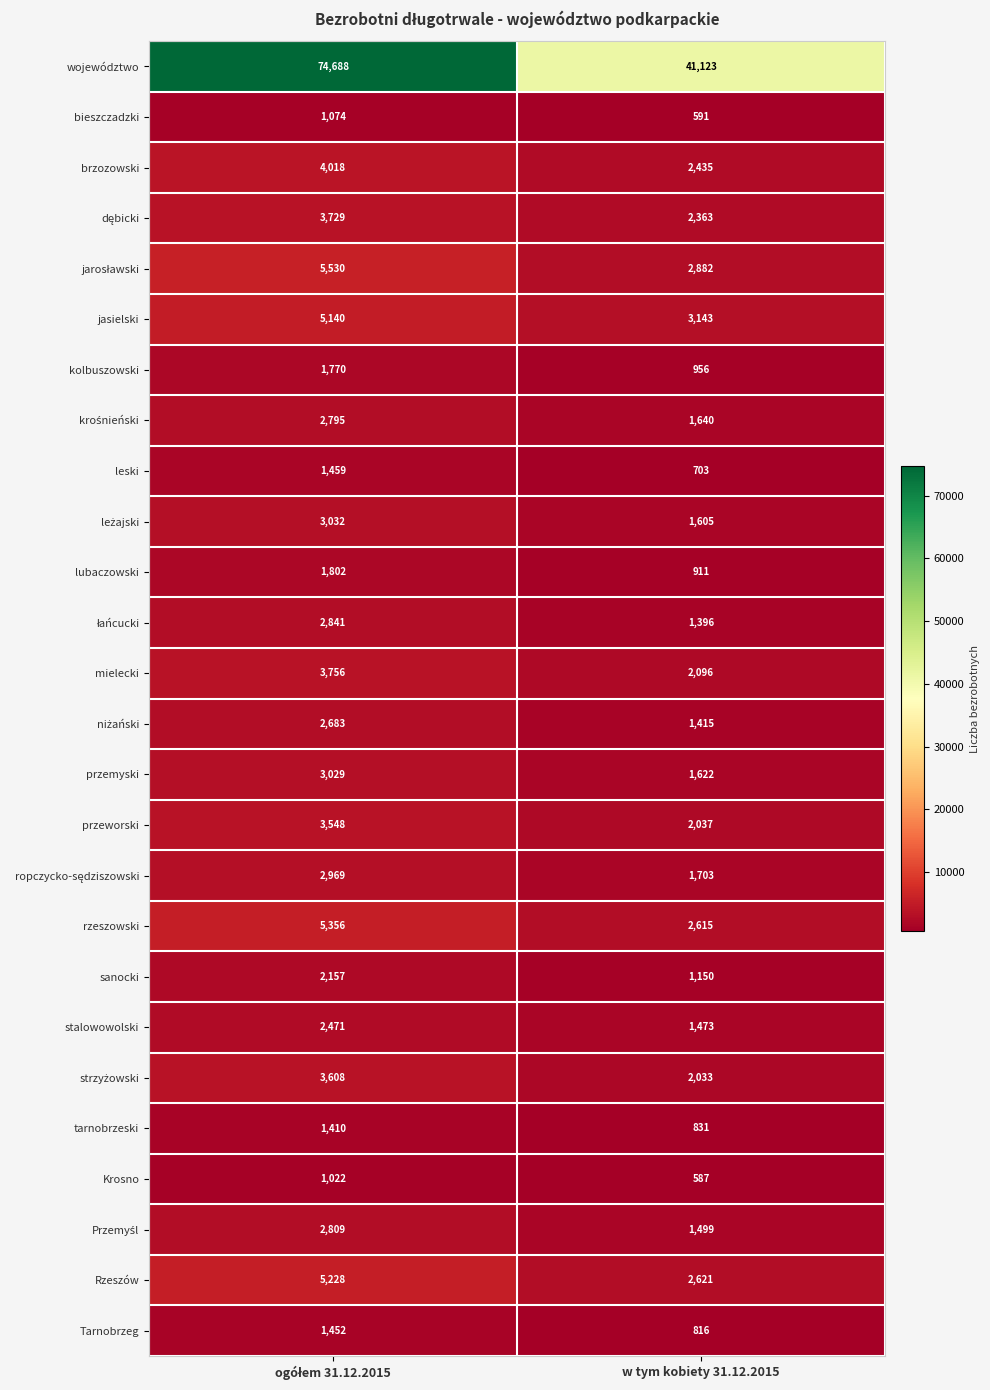

What is the total value across all series at w tym kobiety 31.12.2015?

82246